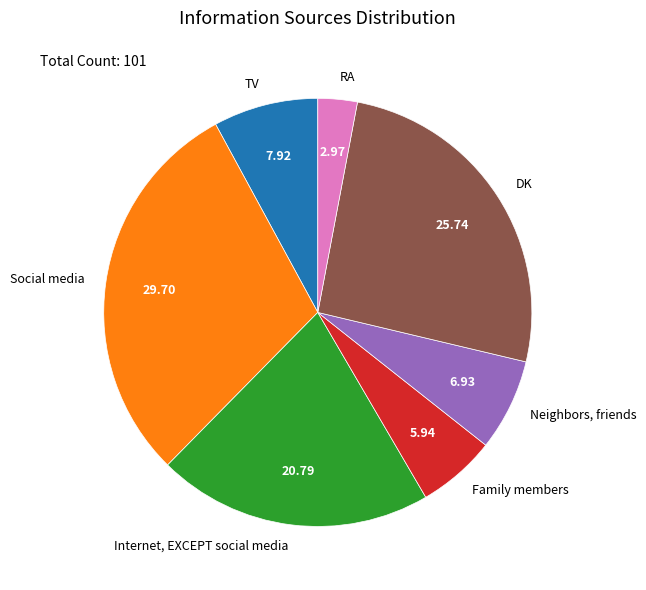

Do Family members and Social media together represent more than half of the pie?

No